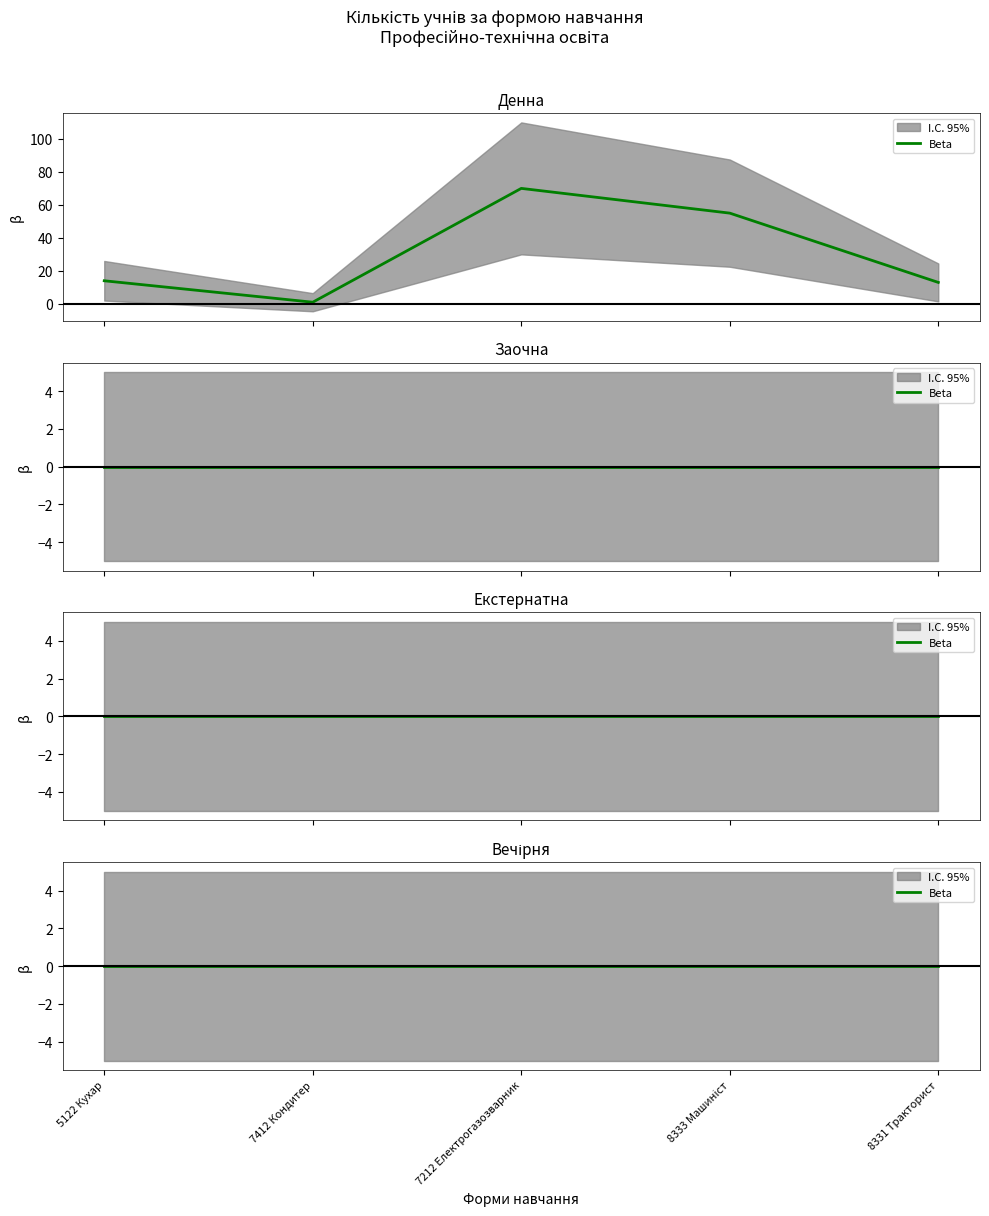

True or false: Екстернатна and Заочна intersect in this chart.

False